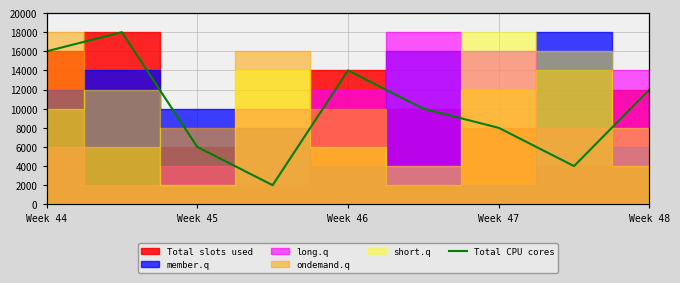

True or false: the data shows 12000 at Week 48.

True